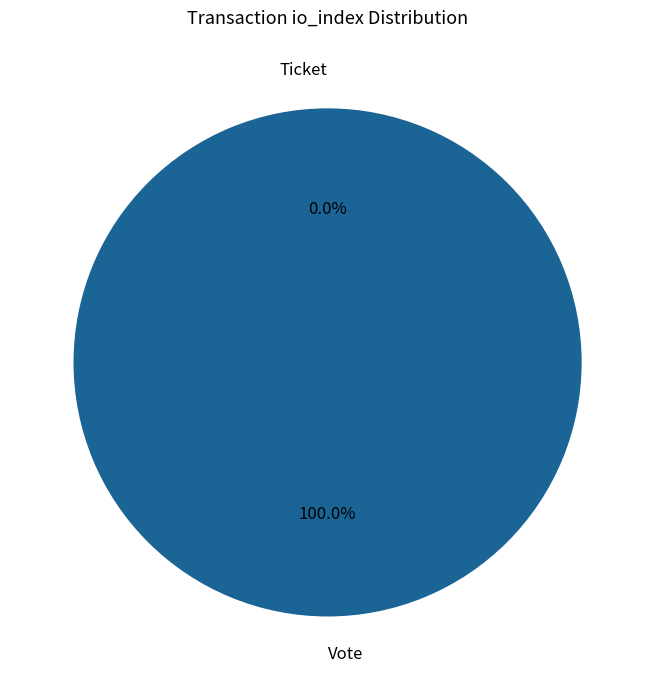

What is the smallest slice in the pie chart?

Ticket